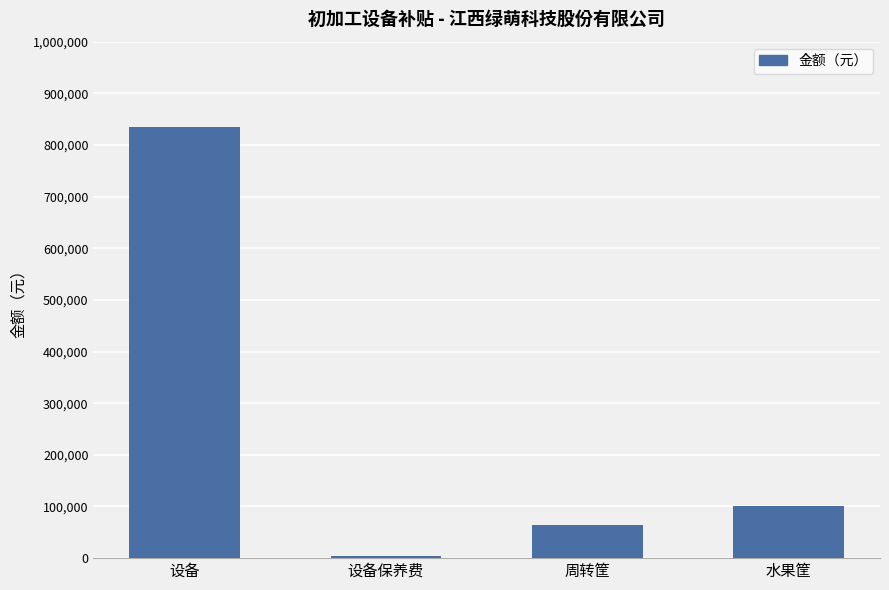

Which category has the lowest value across all series?

设备保养费